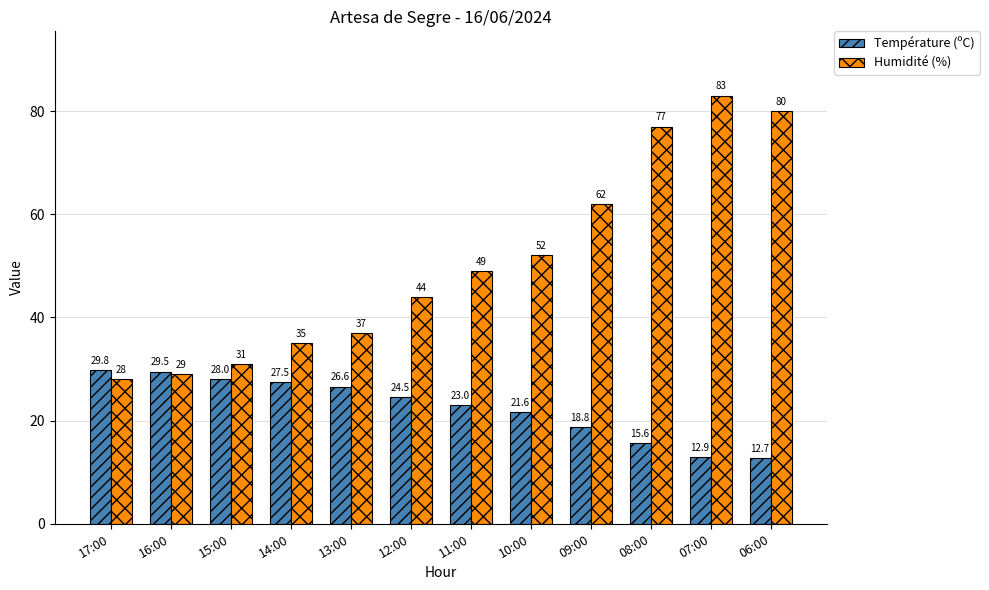

How many data points in Température (ºC) are less than 24?

6